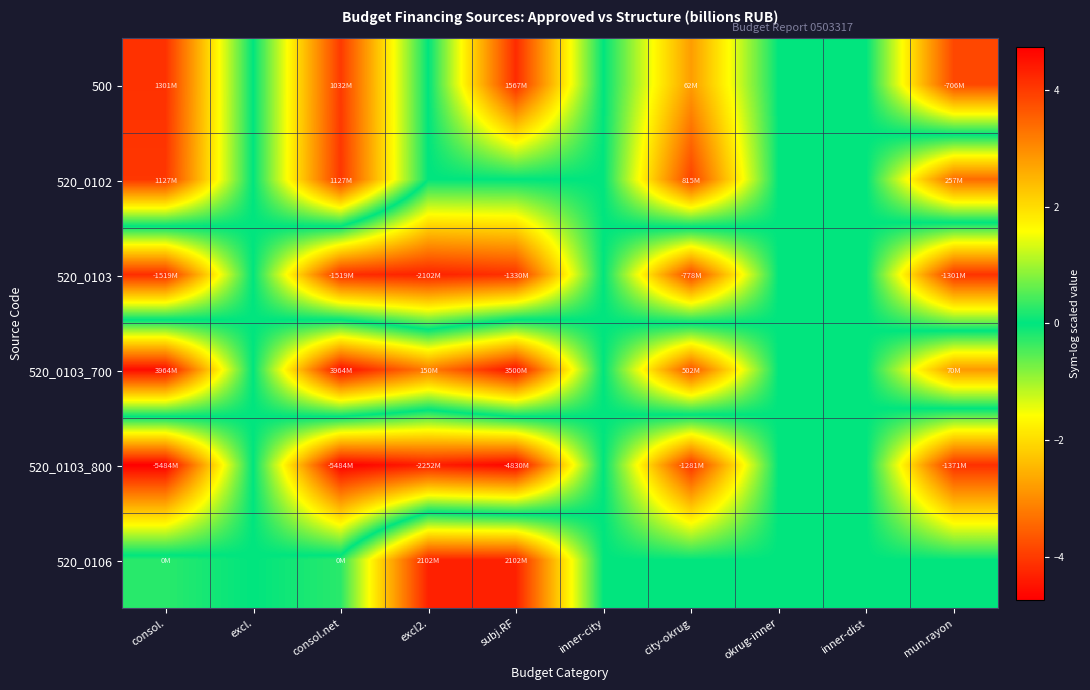

Between inner-city and okrug-inner, which series saw the biggest shift?

500